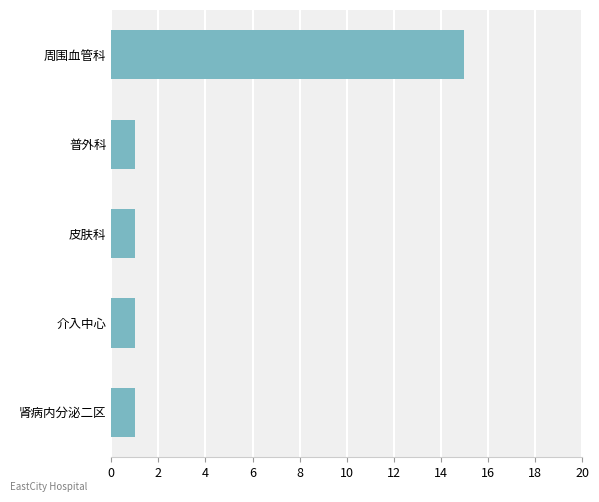

What is the label of the 1st bar from the top?

周围血管科